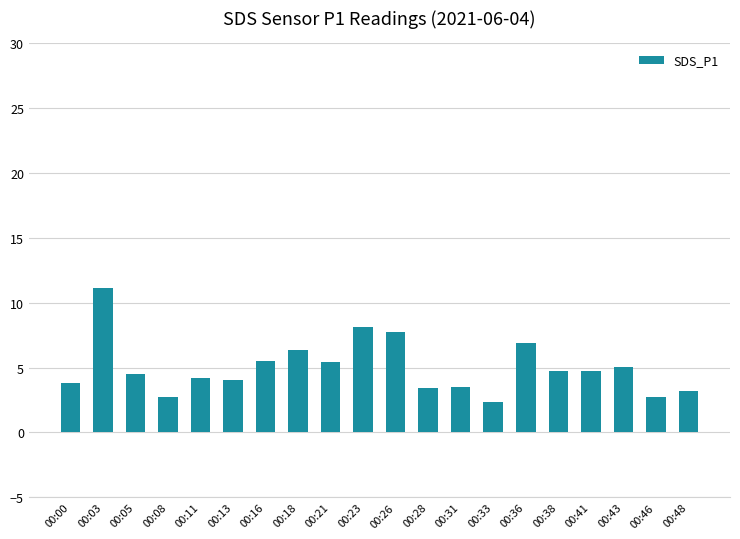

The chart shows a value of 5.4 at 00:21. True or false?

True